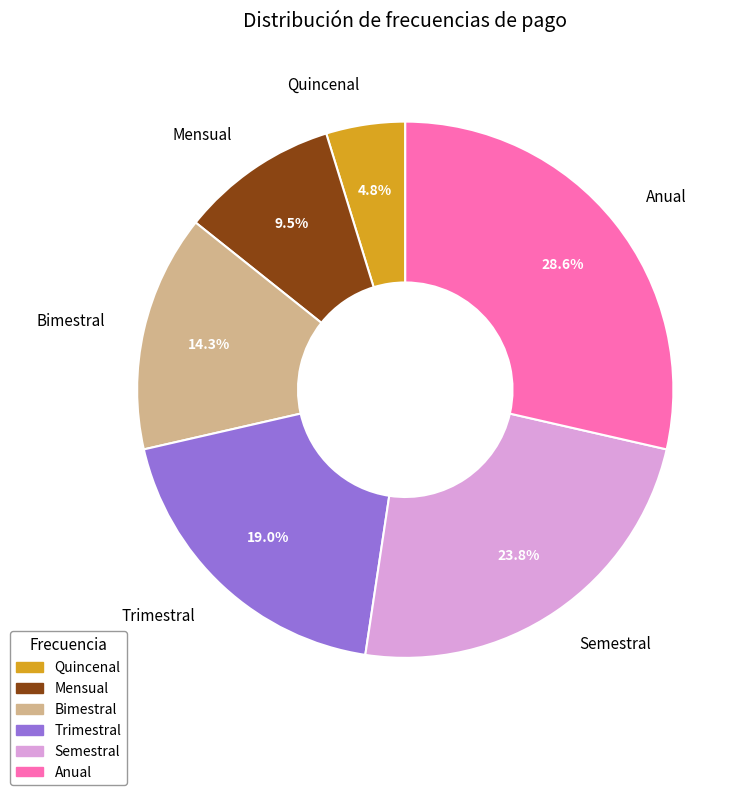

Does Anual represent more than half of the total?

No